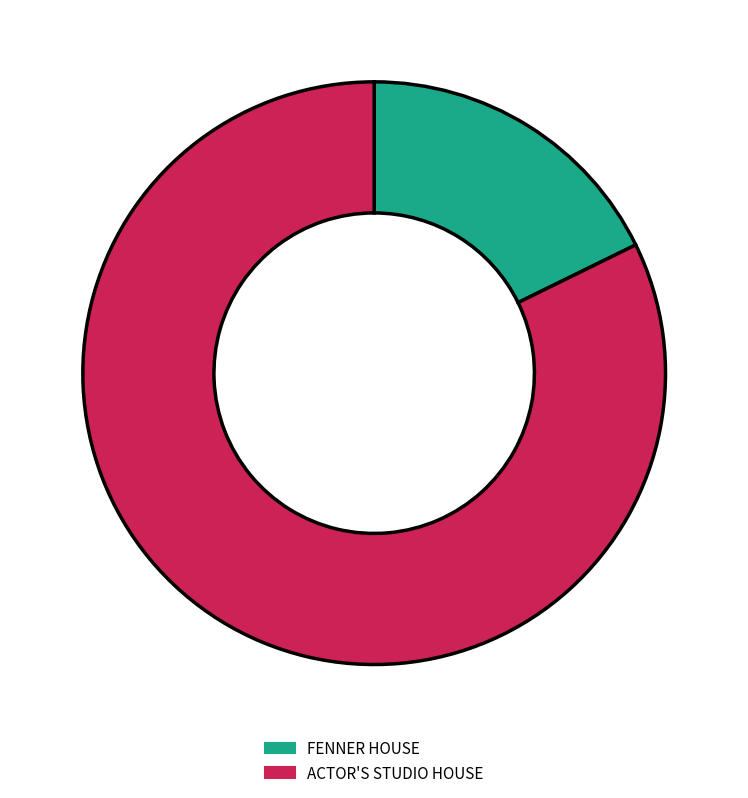

Which category has the biggest portion of the pie?

ACTOR'S STUDIO HOUSE